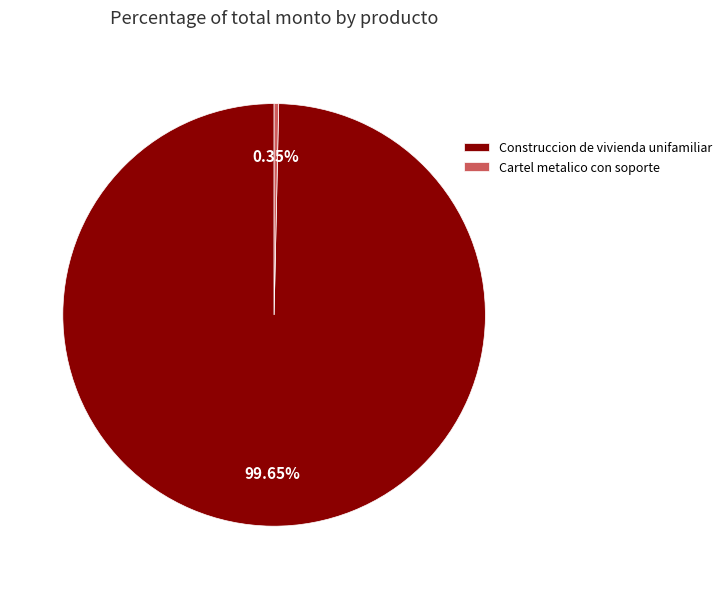

How much of the chart is everything except Construccion de vivienda unifamiliar?

0.3%